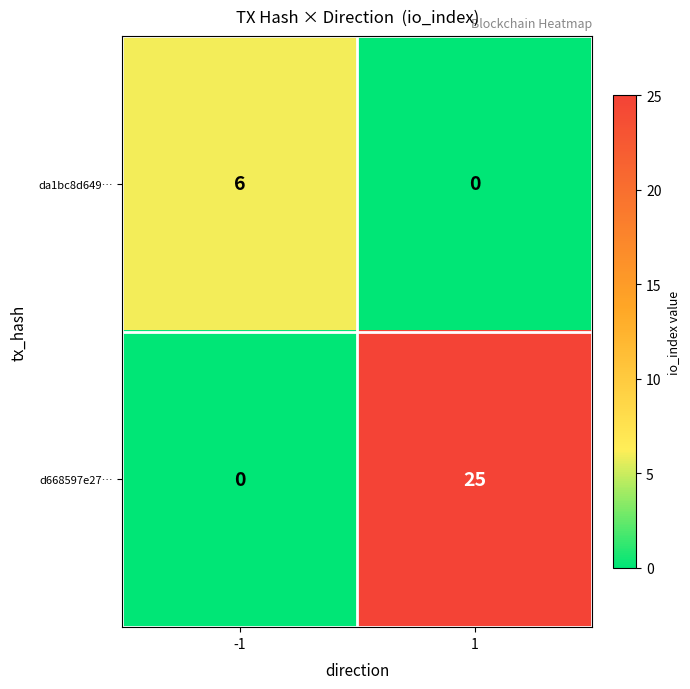

At which category is the sum across all series the highest?

1